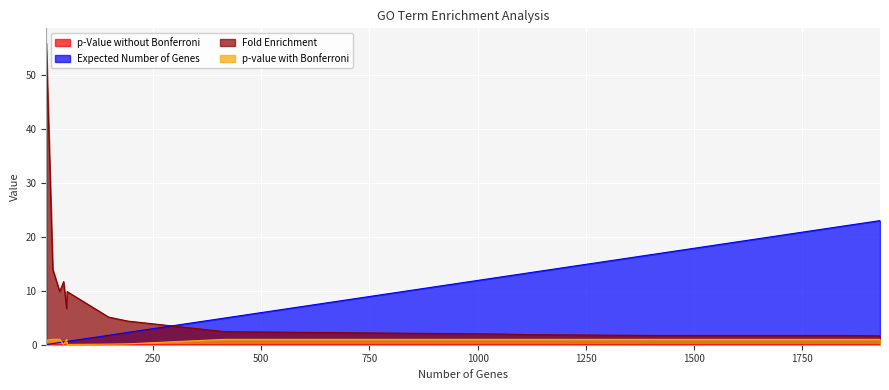

How many interior local peaks does the Fold Enrichment series have?

3